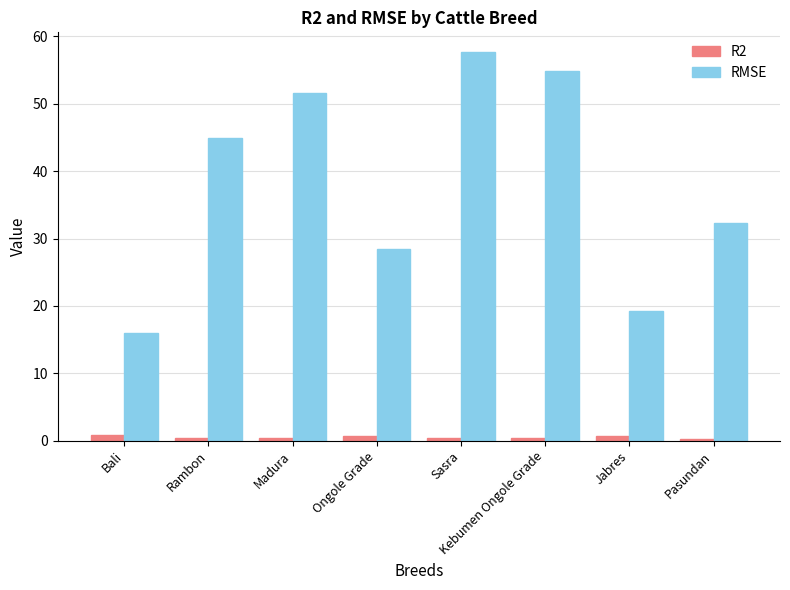

What is the difference between the R2 values at Rambon and Kebumen Ongole Grade?

0.1